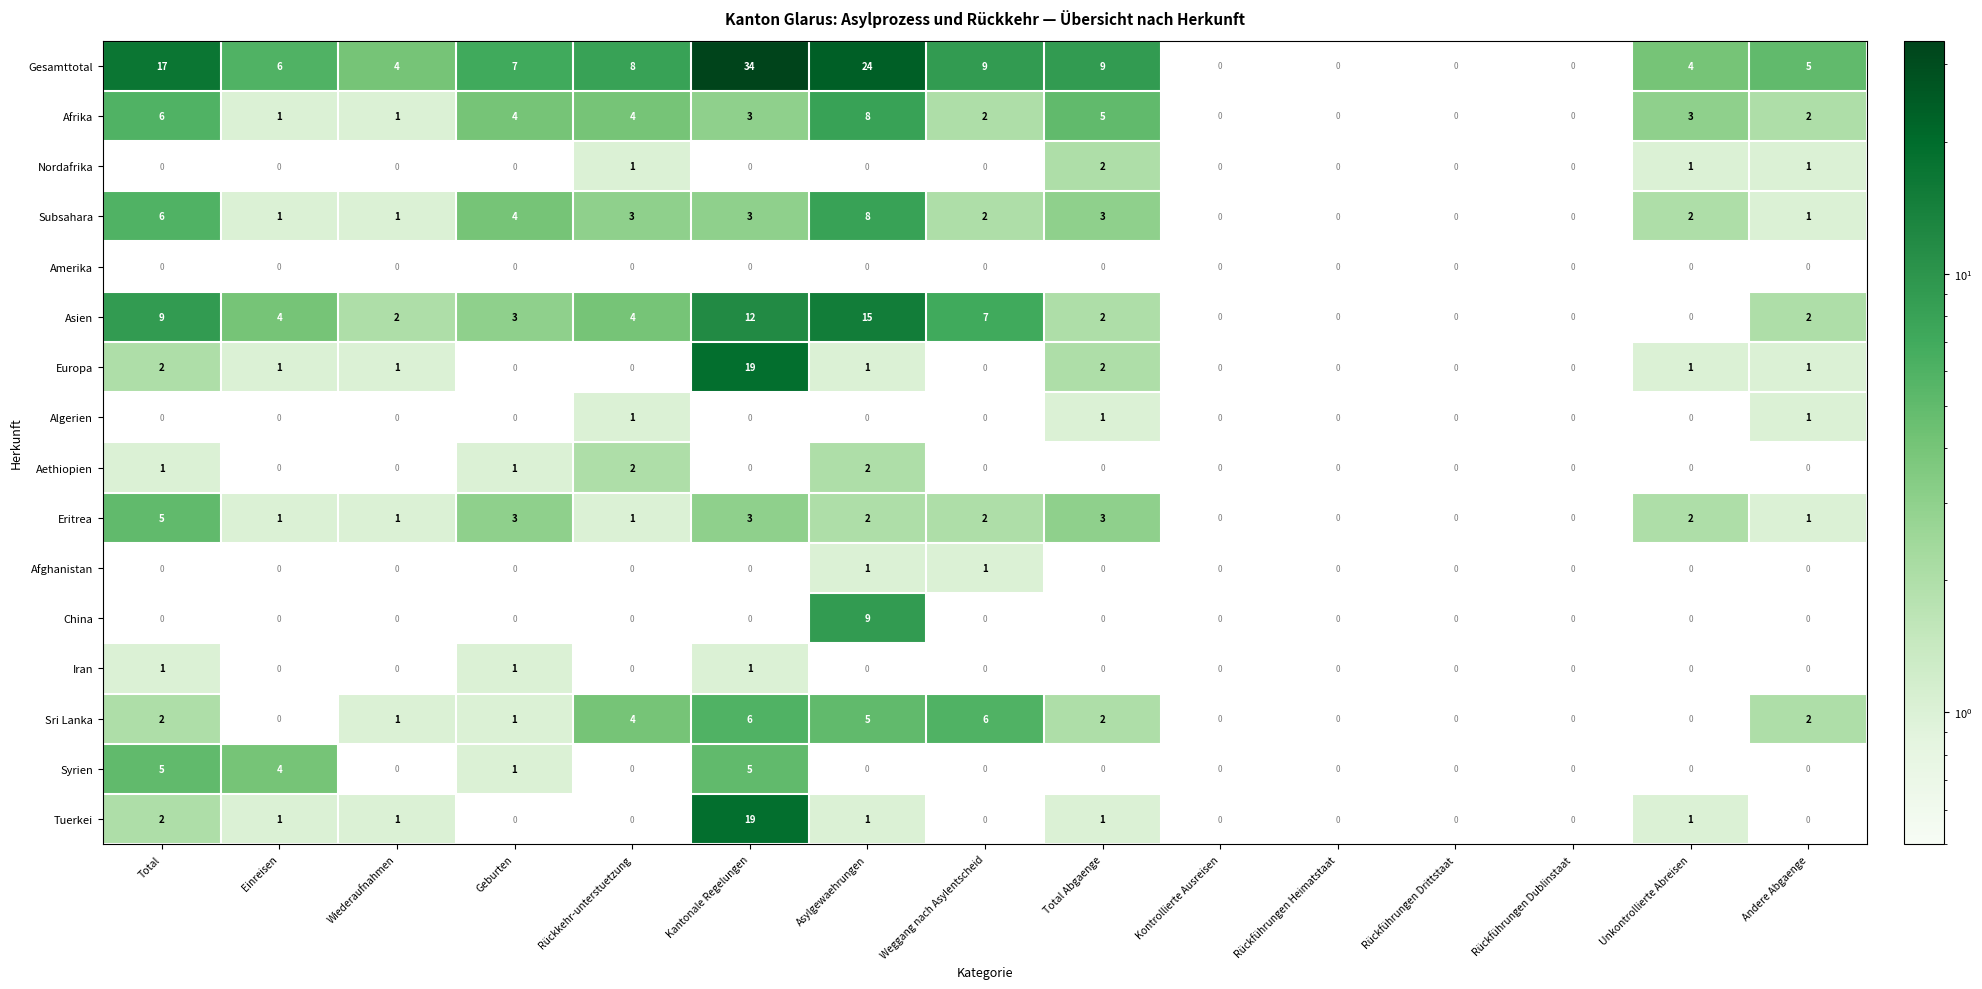

At which label is Gesamttotal closest to 17?

Total